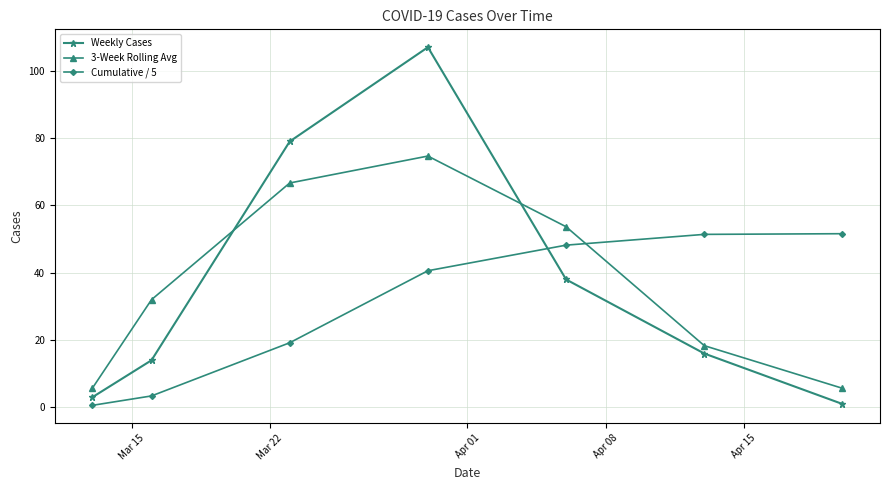

What is the sum of all Cumulative / 5 values?

215.0